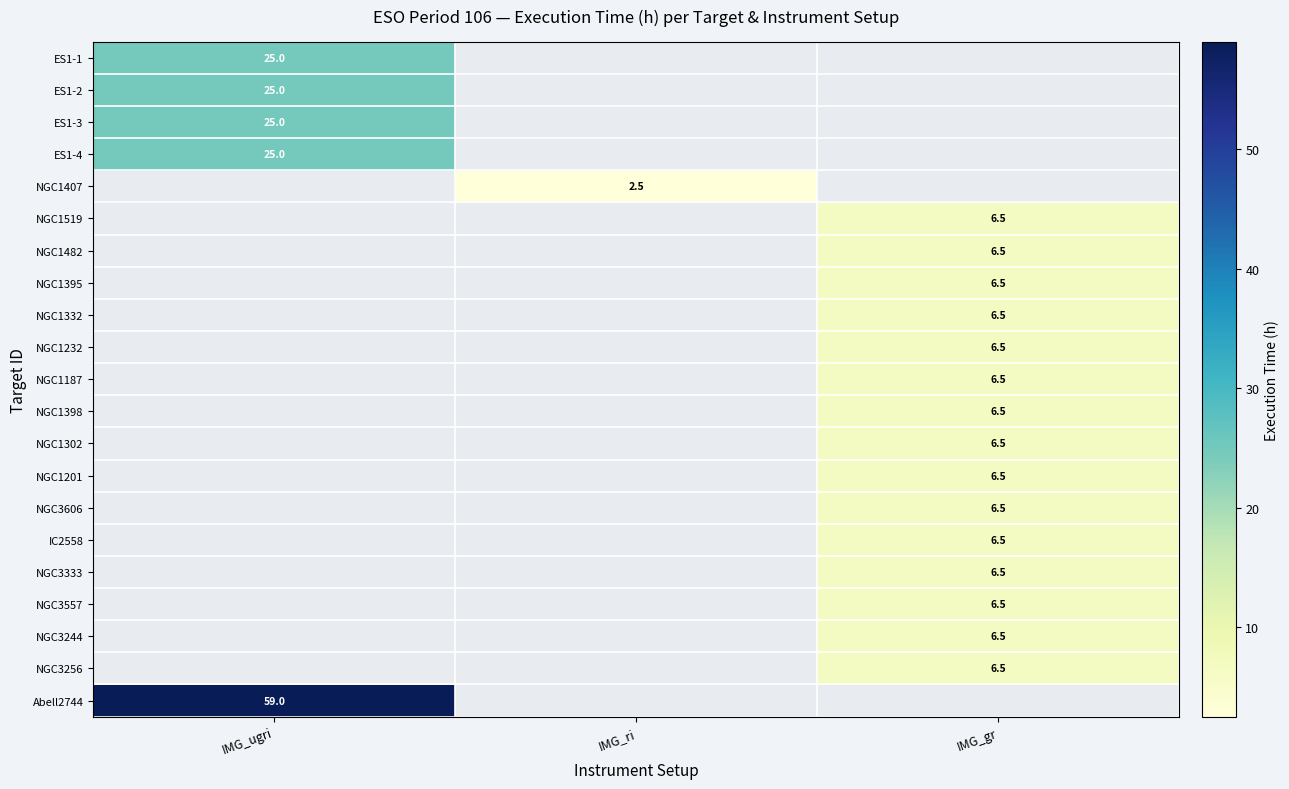

The value of ES1-1 at IMG_ugri is 5.4. True or false?

False